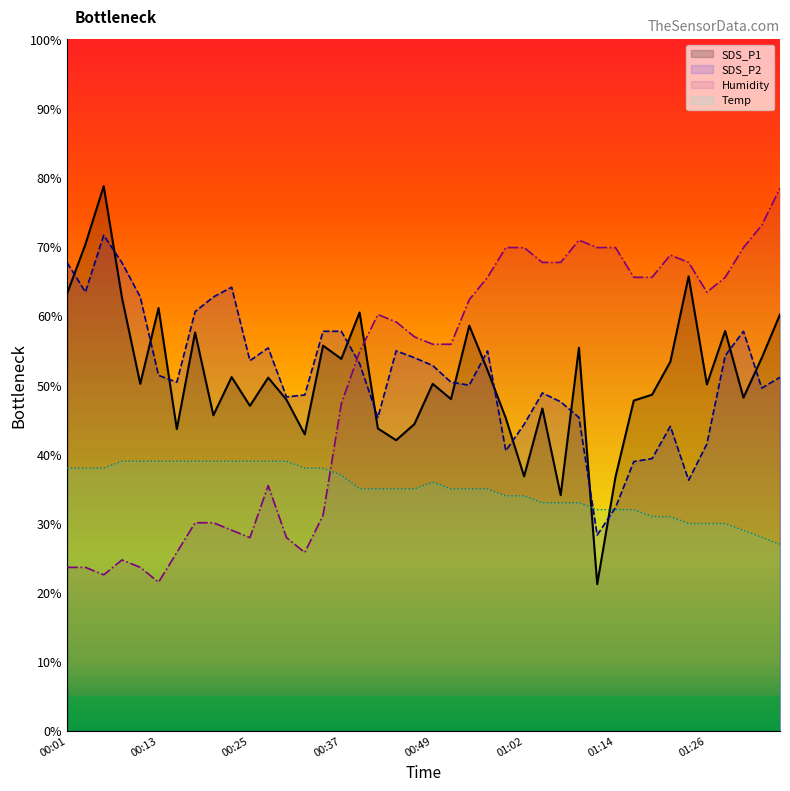

What is the greatest value displayed?

78.8